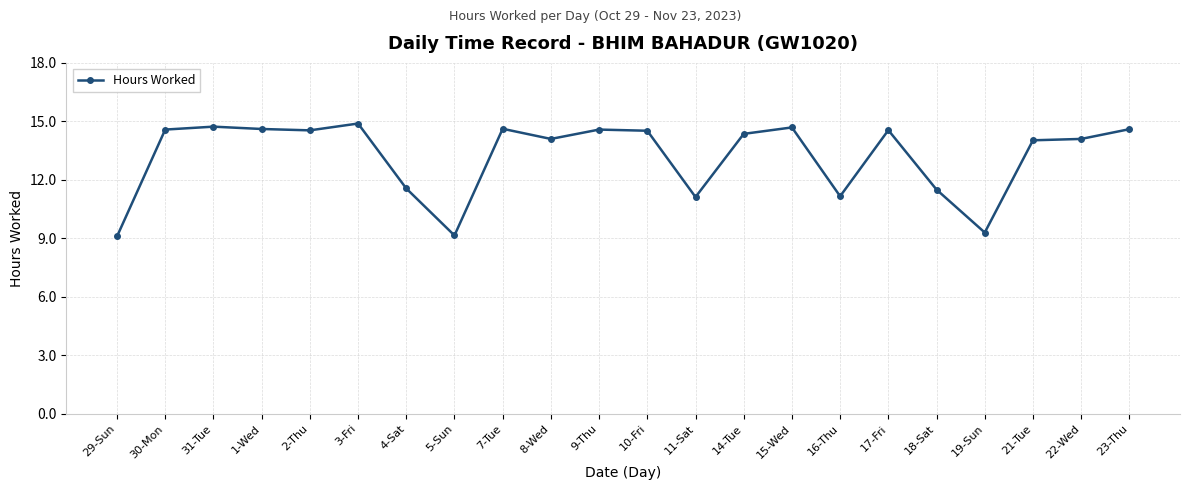

The chart shows a value of 14.6 at 17-Fri. True or false?

True